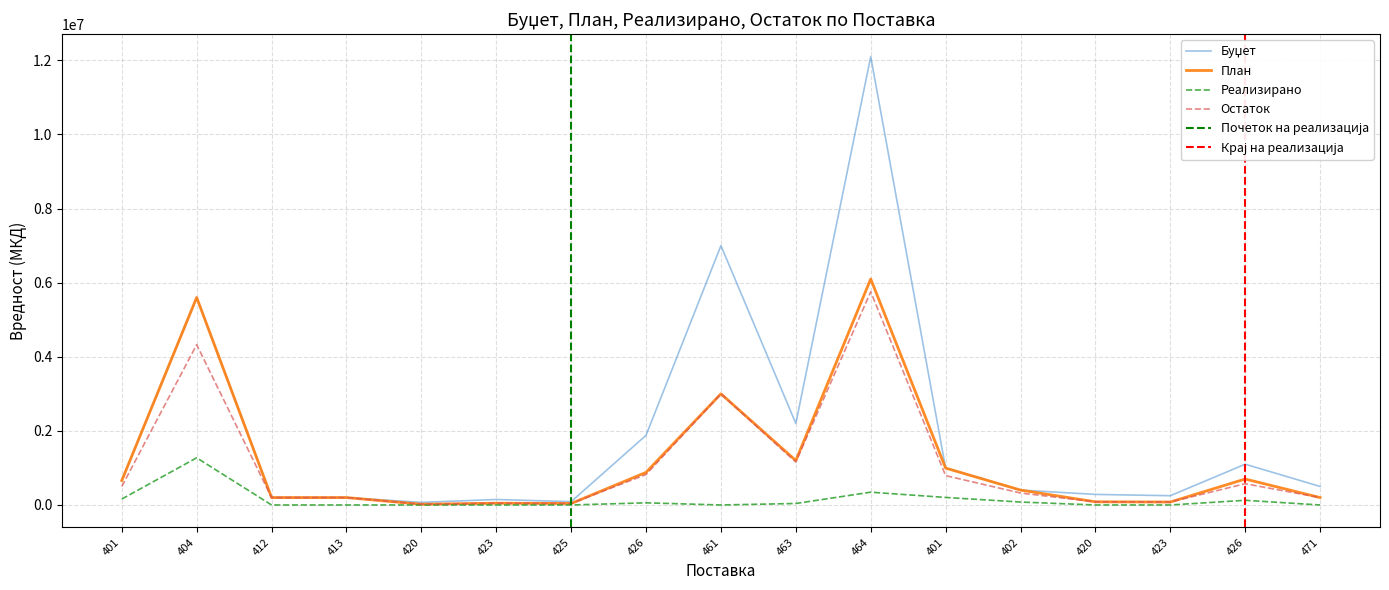

What value does the Реализирано series have at 463, to the nearest 10?

40000